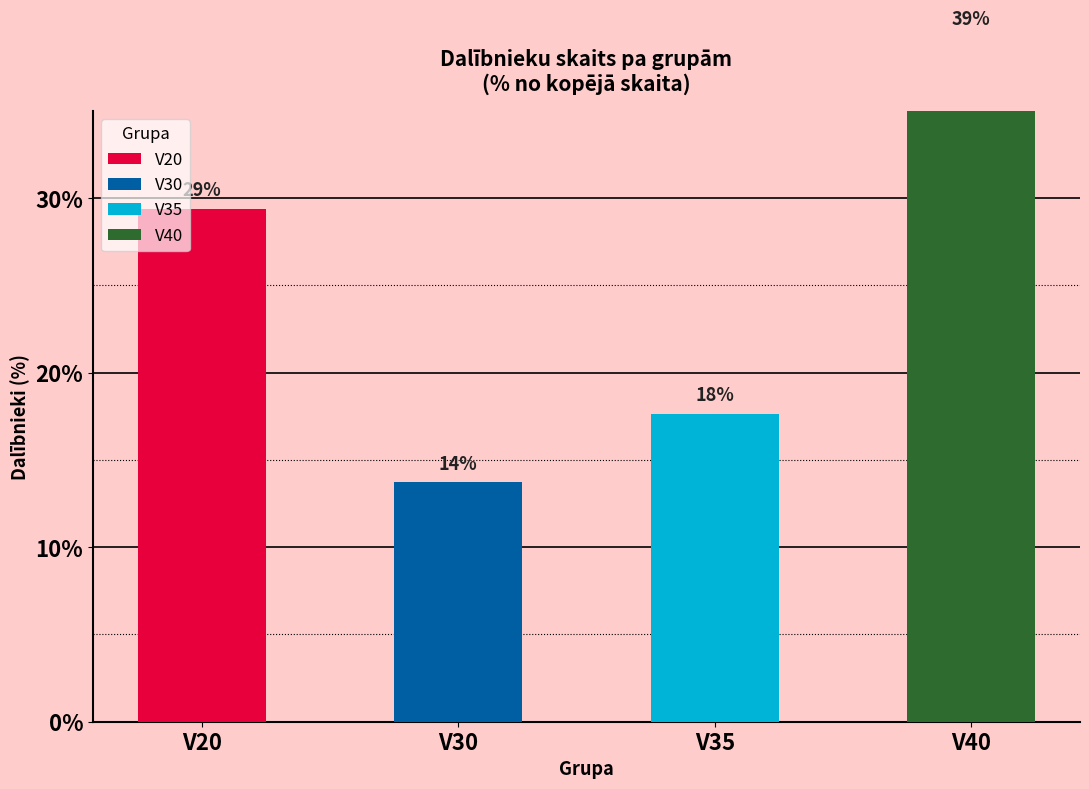

How many values in V35 are above zero?

1